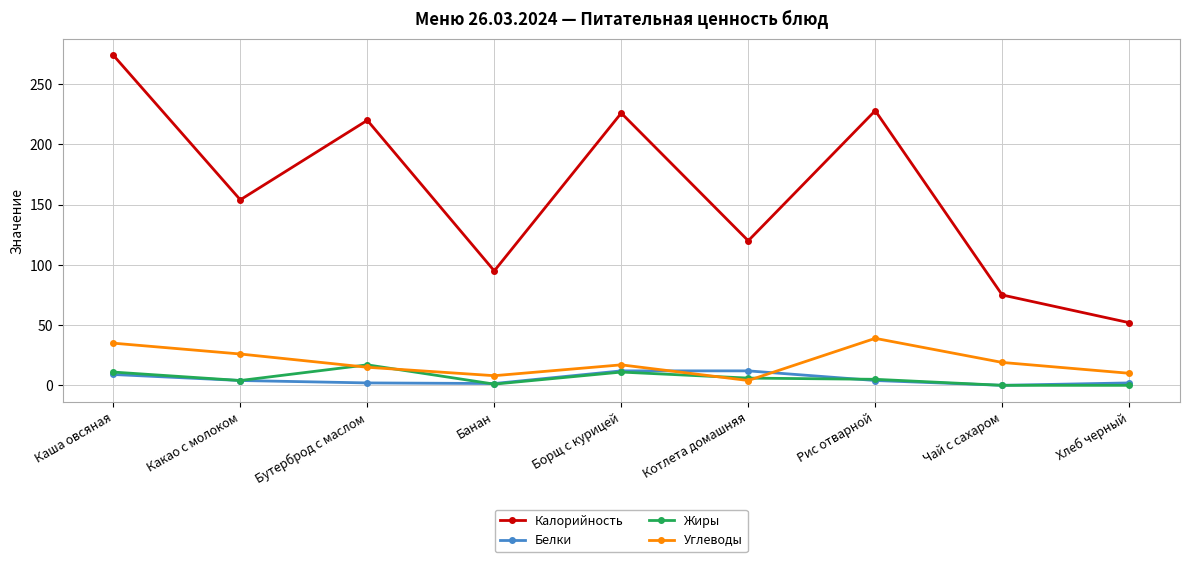

What is the difference between the second highest and minimum values in the Углеводы series?

31.0